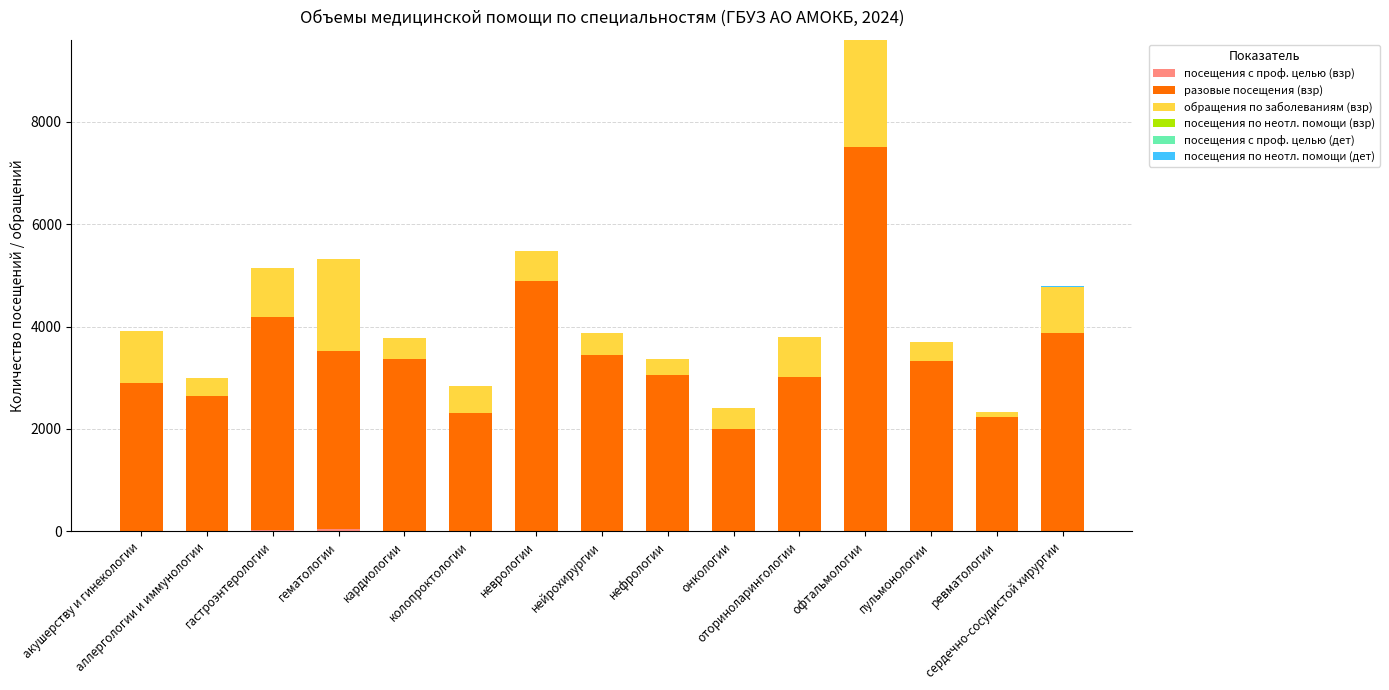

What is the difference between the second highest and minimum values in the разовые посещения (взр) series?

2884